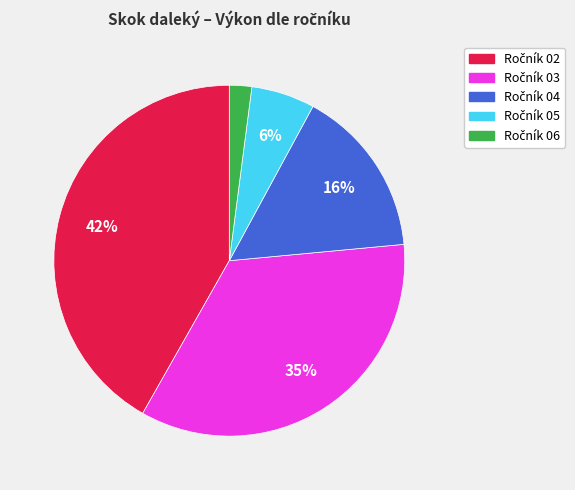

To the nearest percent, what is the difference between the largest and smallest slice percentages?

40%